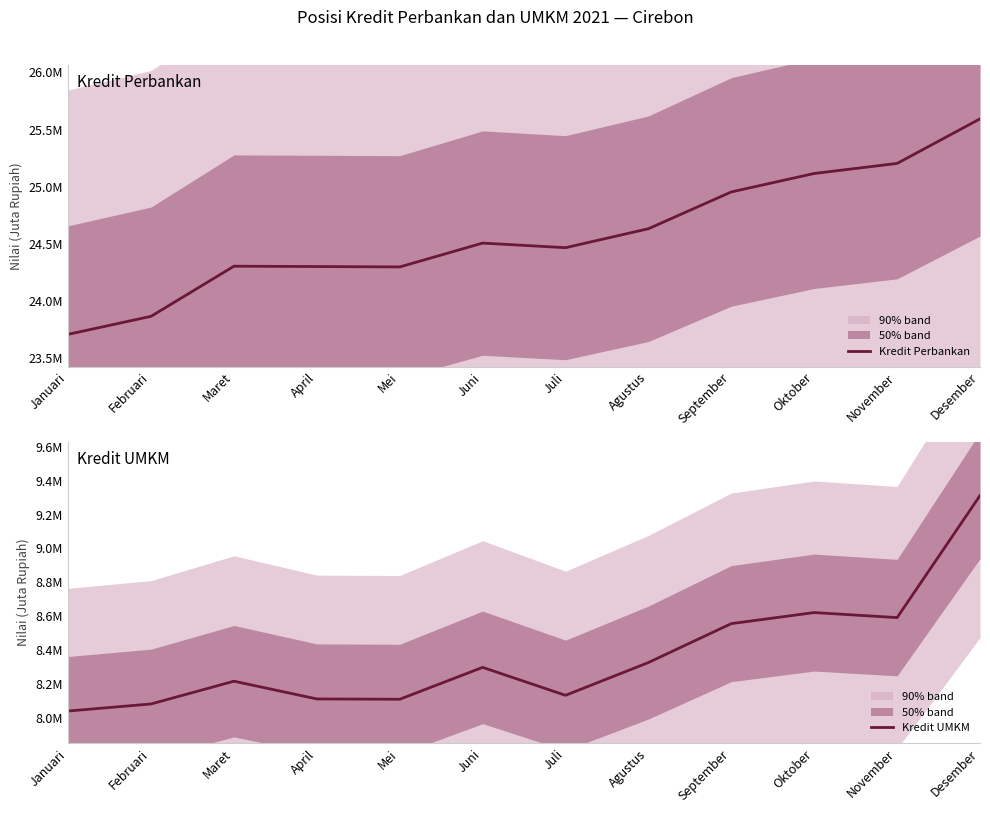

What is the lowest value of the Kredit Perbankan series?

23711021